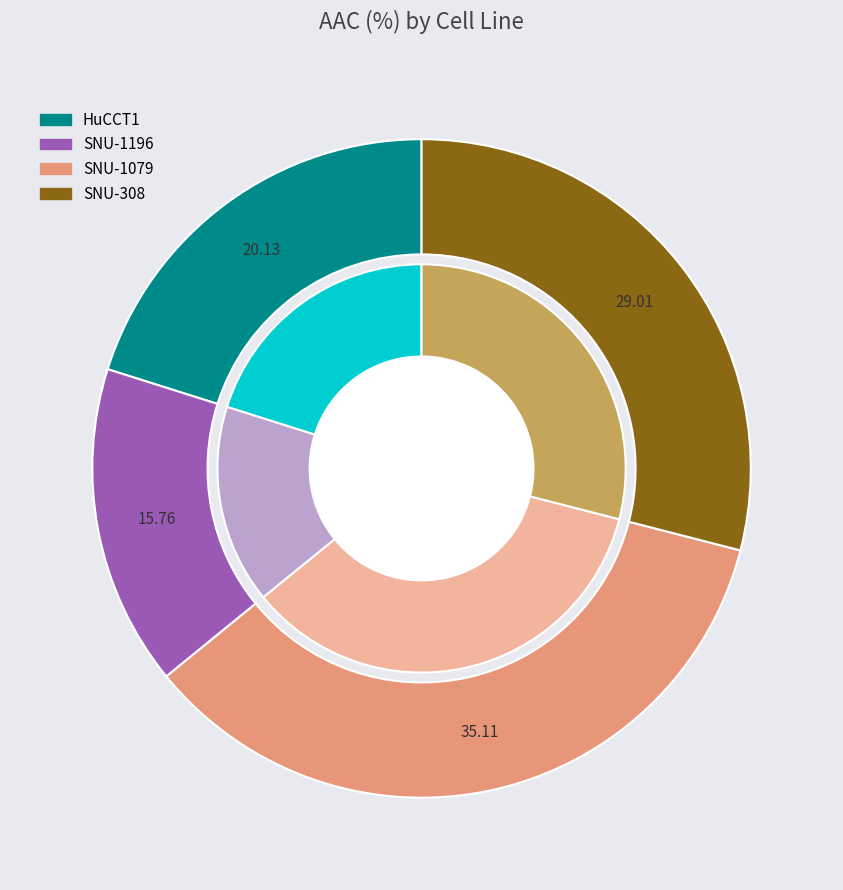

What is the ratio of the value at SNU-1196 to the value at HuCCT1?

0.8